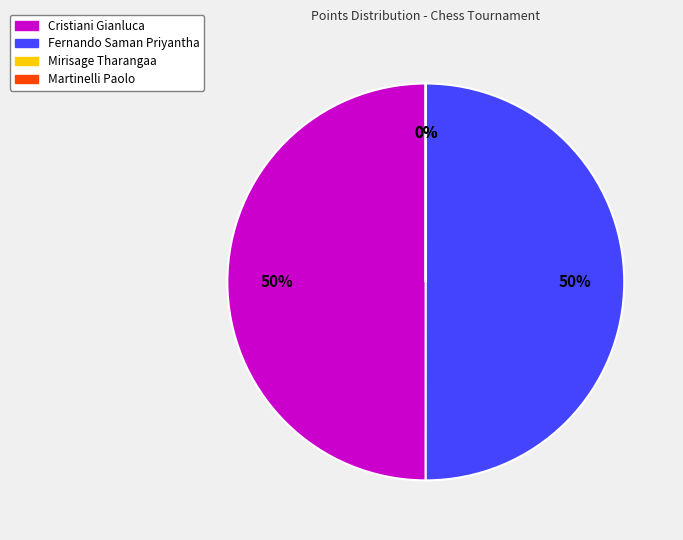

True or false: Fernando Saman Priyantha accounts for 50% of the total.

True